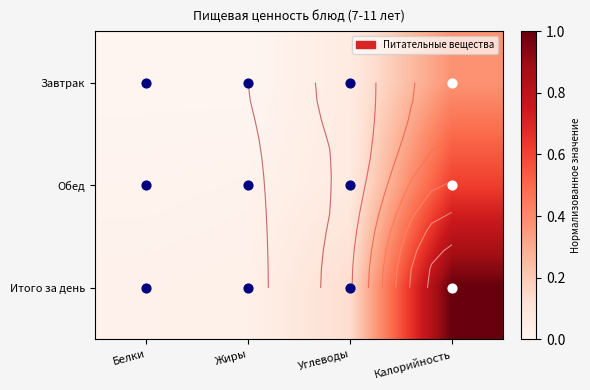

Is it true that Завтрак equals 0.4 at Калорийность?

True